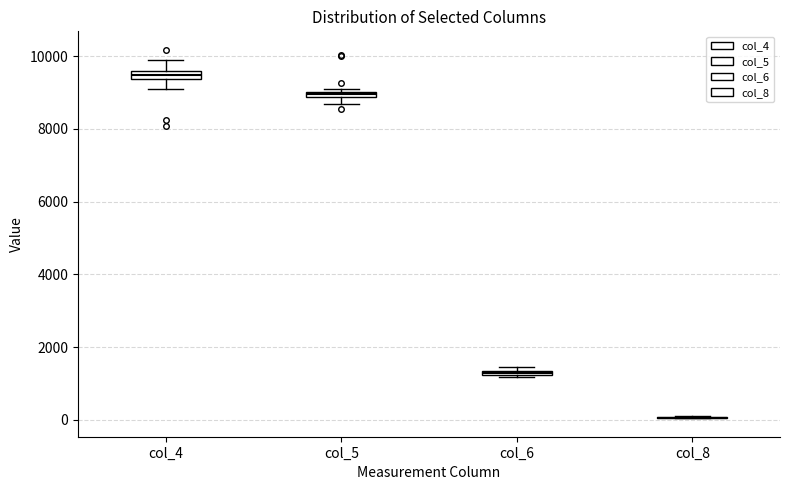

Where is the upper edge of the box for col_4 on the y-axis? The values are not printed on the chart, so give them approximately, as read against the axis.

9600